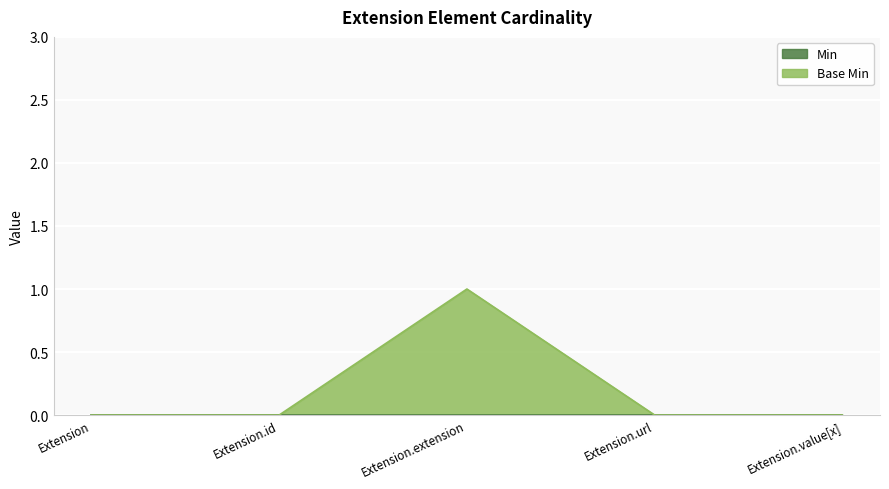

At which category is the sum across all series the highest?

Extension.extension